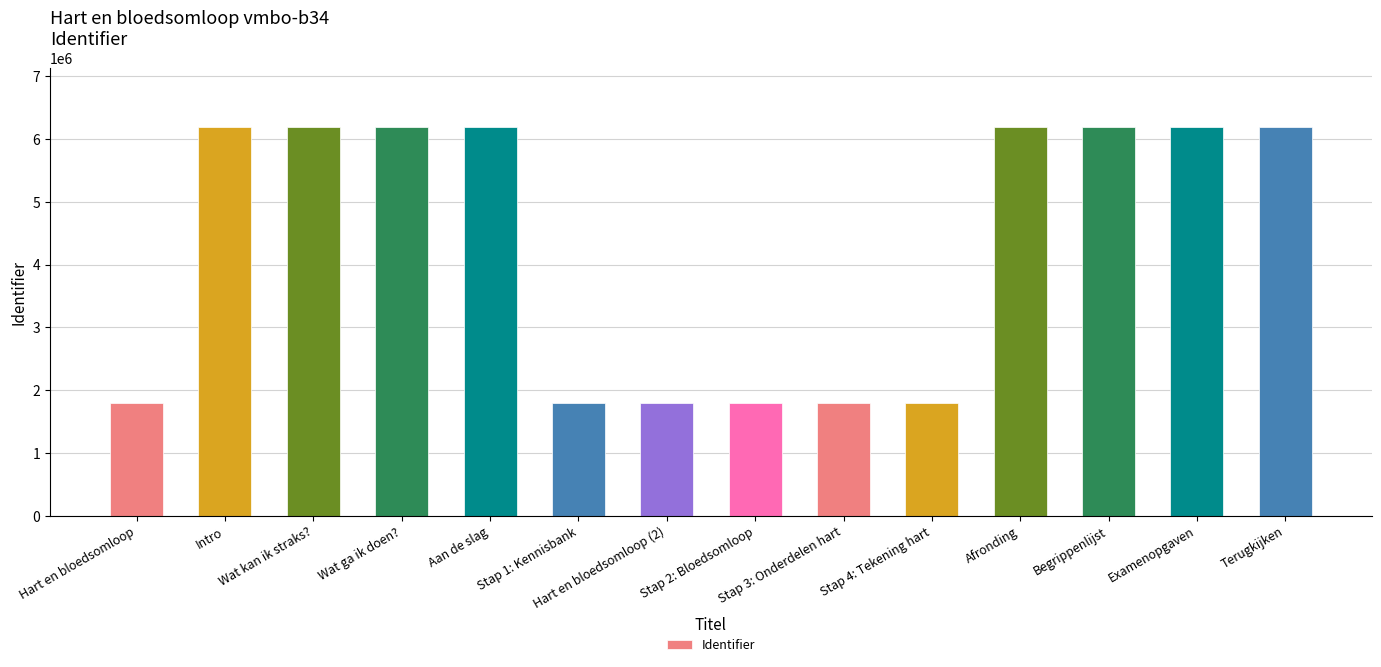

What is the difference between the maximum and second lowest values?

4396482